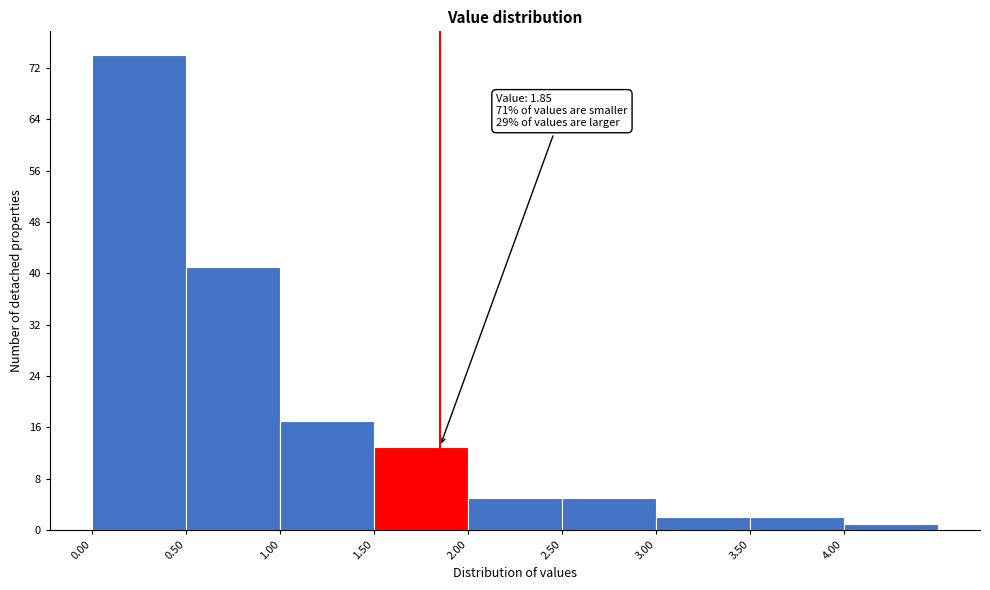

Which range on the x-axis has the tallest bar?

0.0 to 0.5